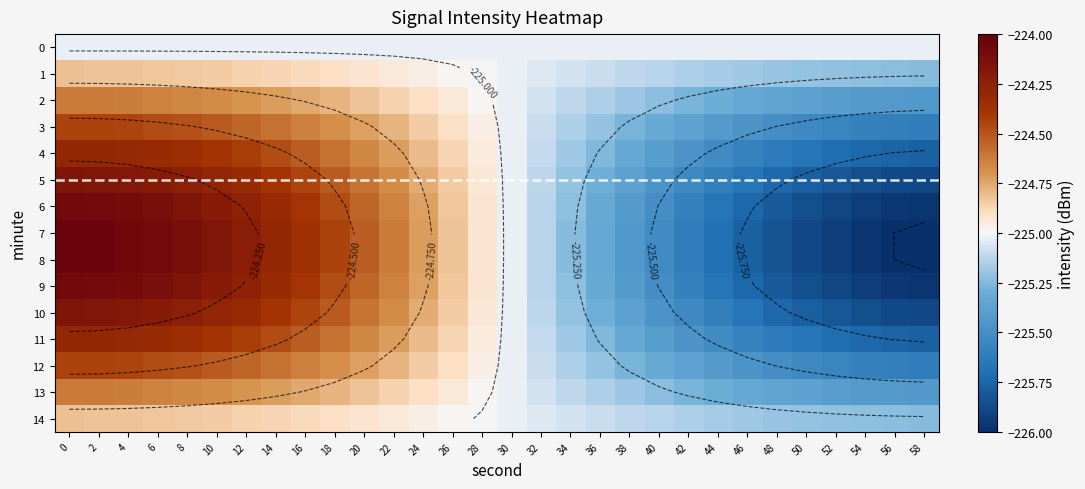

Between 14 and 10, which is larger?

14